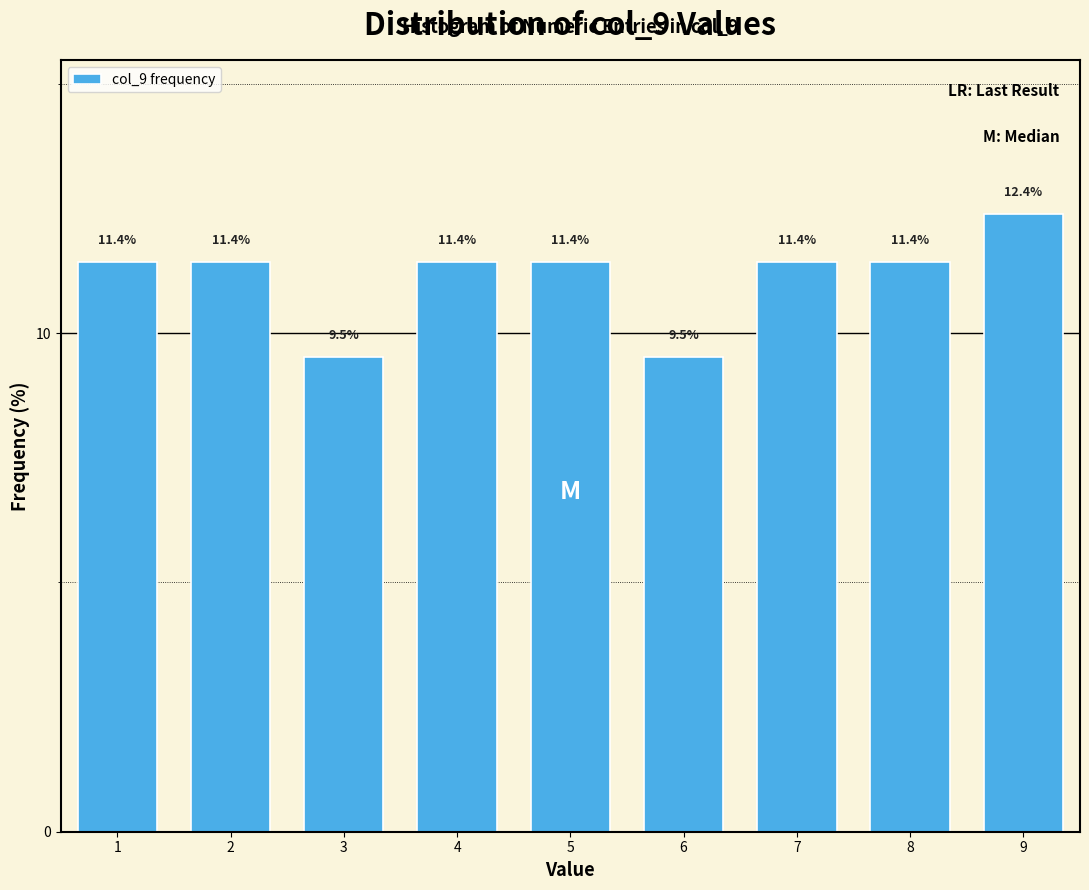

Reading right to left, extract all data points from this chart.

12.4	11.4	11.4	9.5	11.4	11.4	9.5	11.4	11.4